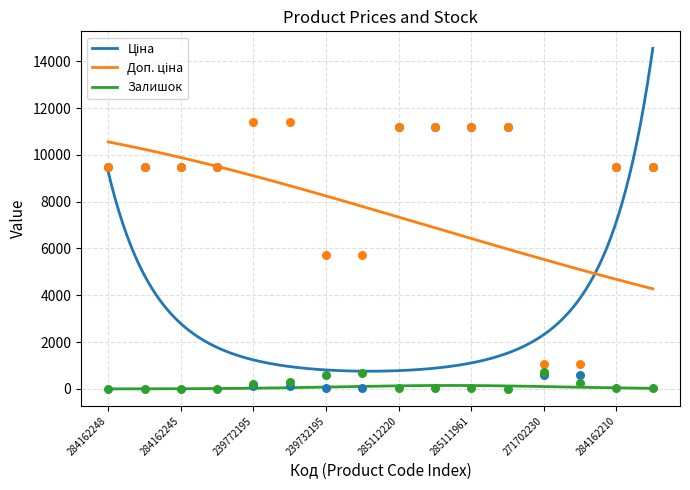

At how many categories does at least one series exceed 9349?

12